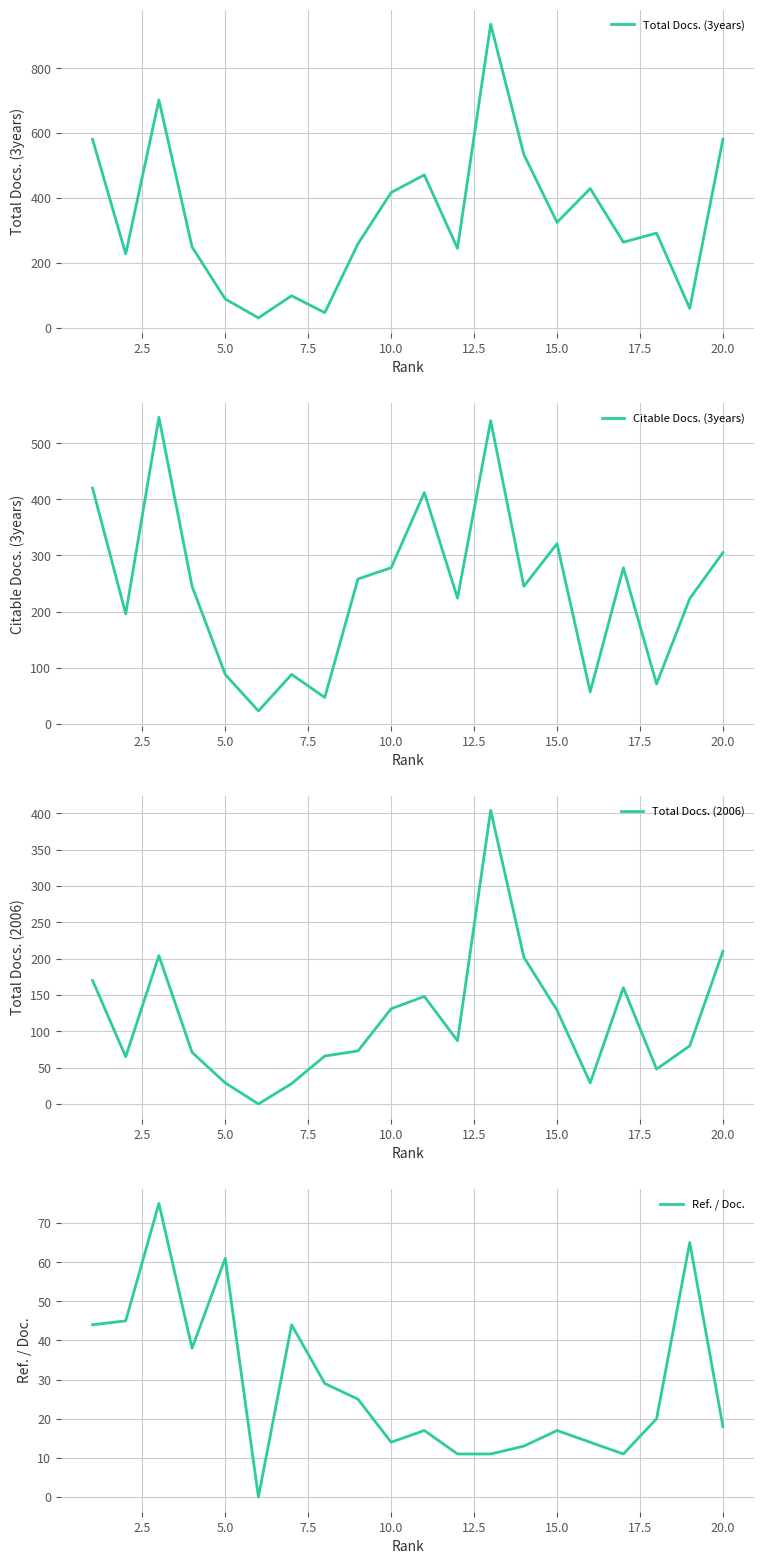

What is the average value of the Ref. / Doc. series?

29